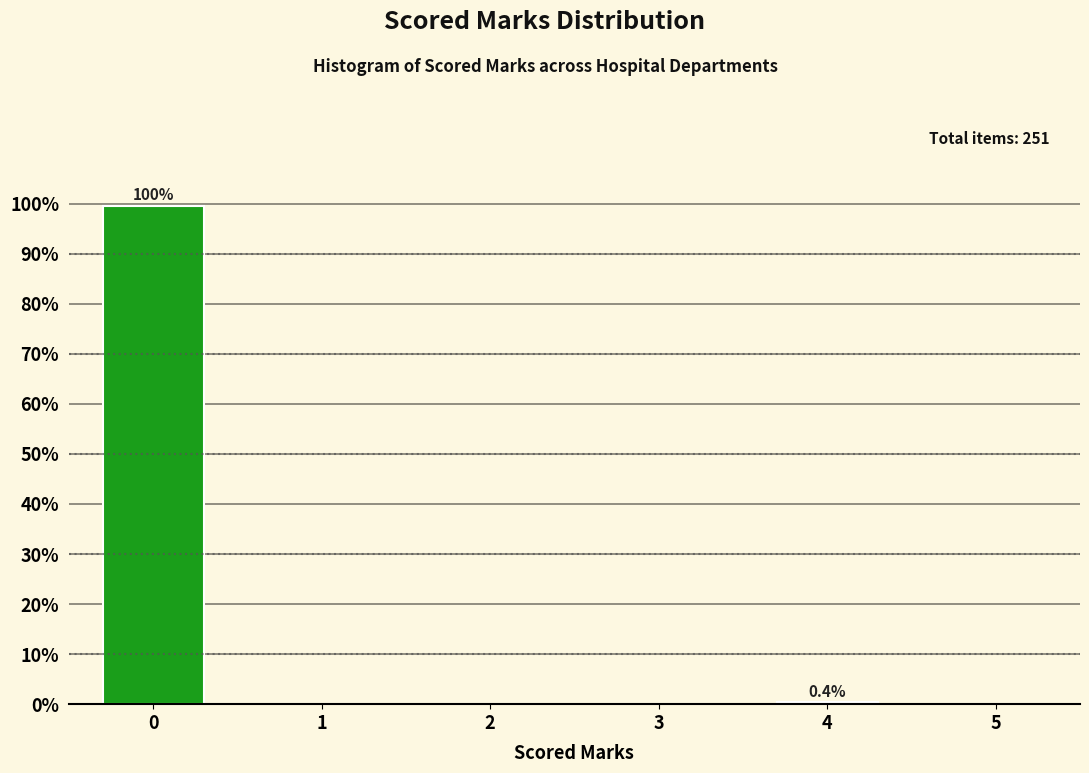

What is the sum of all values?

100.0